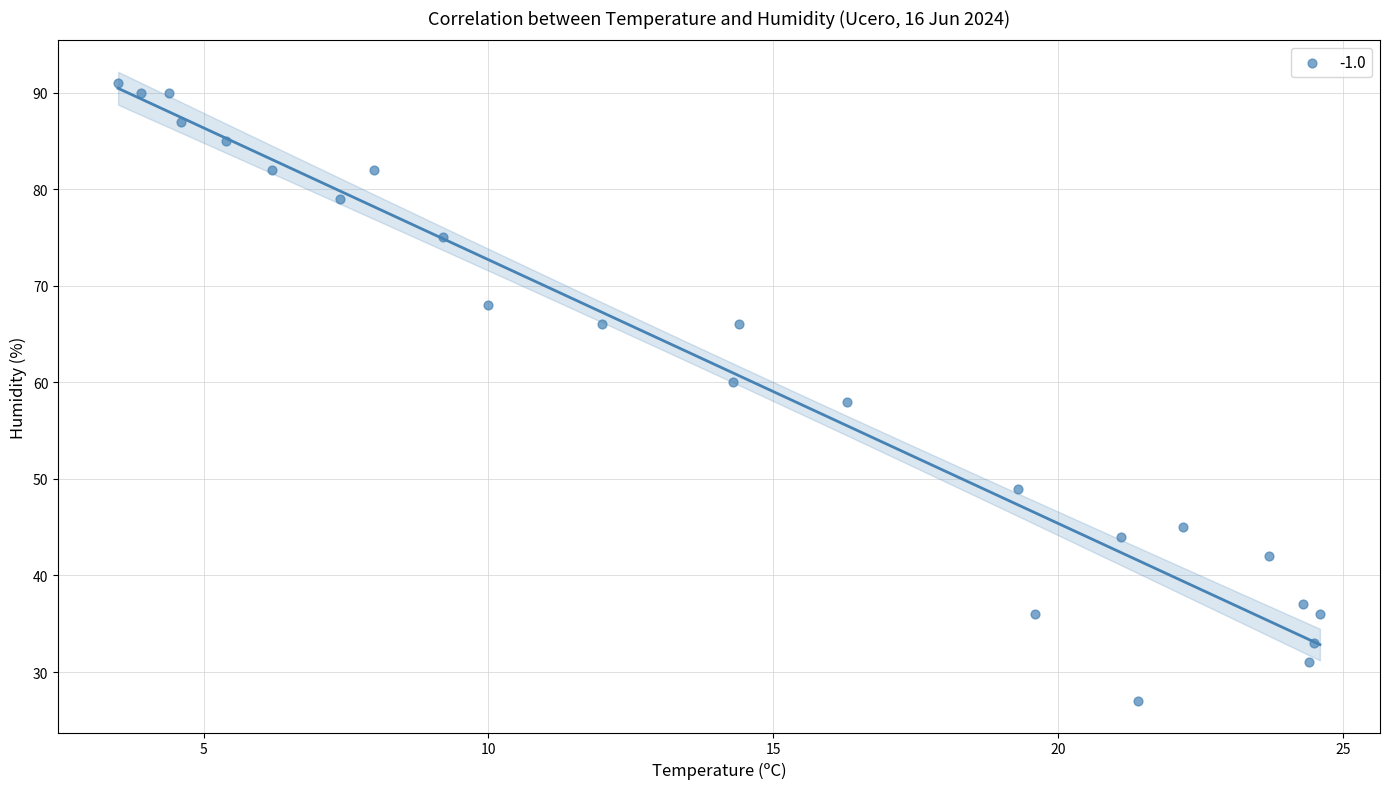

What is the range of Y values (max minus min)?

64